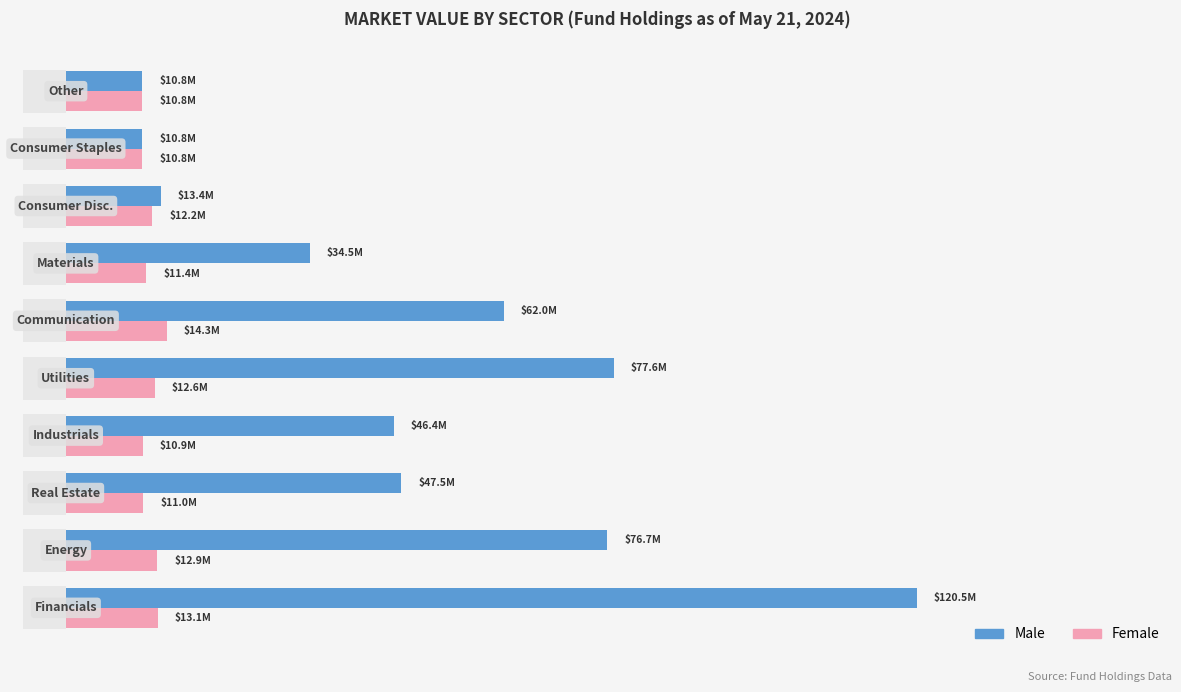

What is the minimum value for Female?

10824098.7